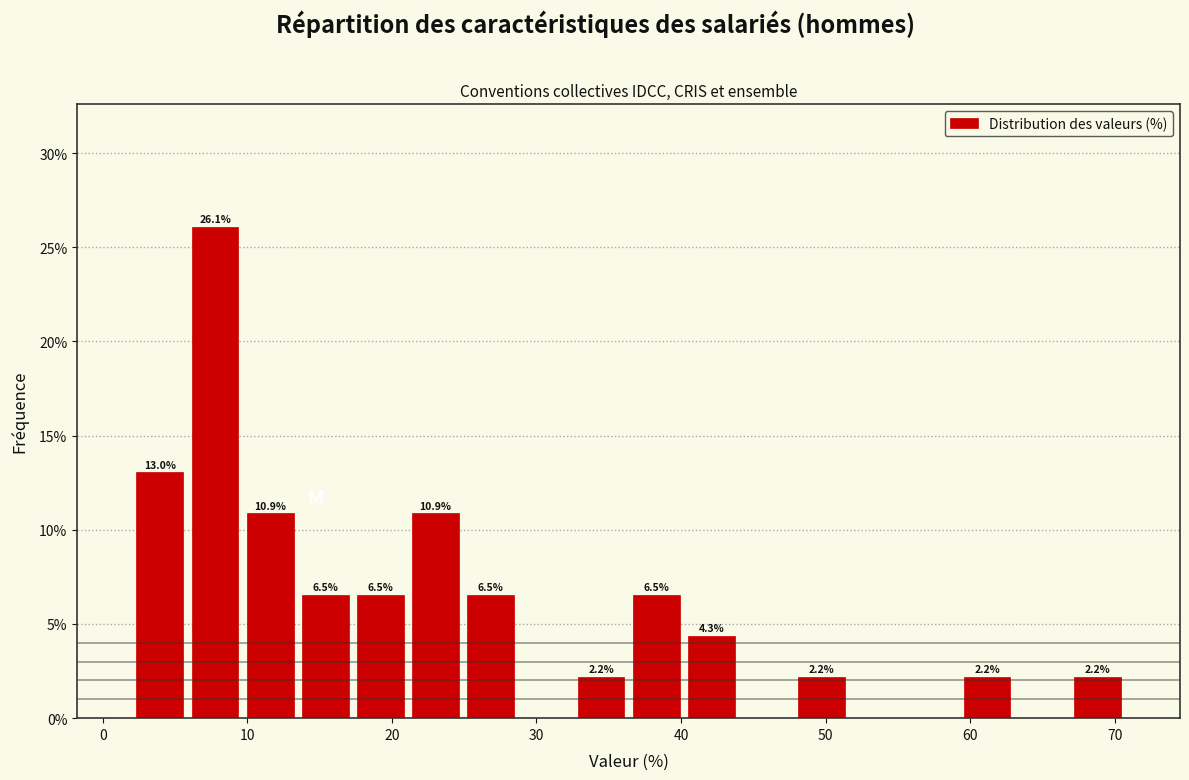

Read against the x-axis, roughly where is the centre of the tallest bar?

8